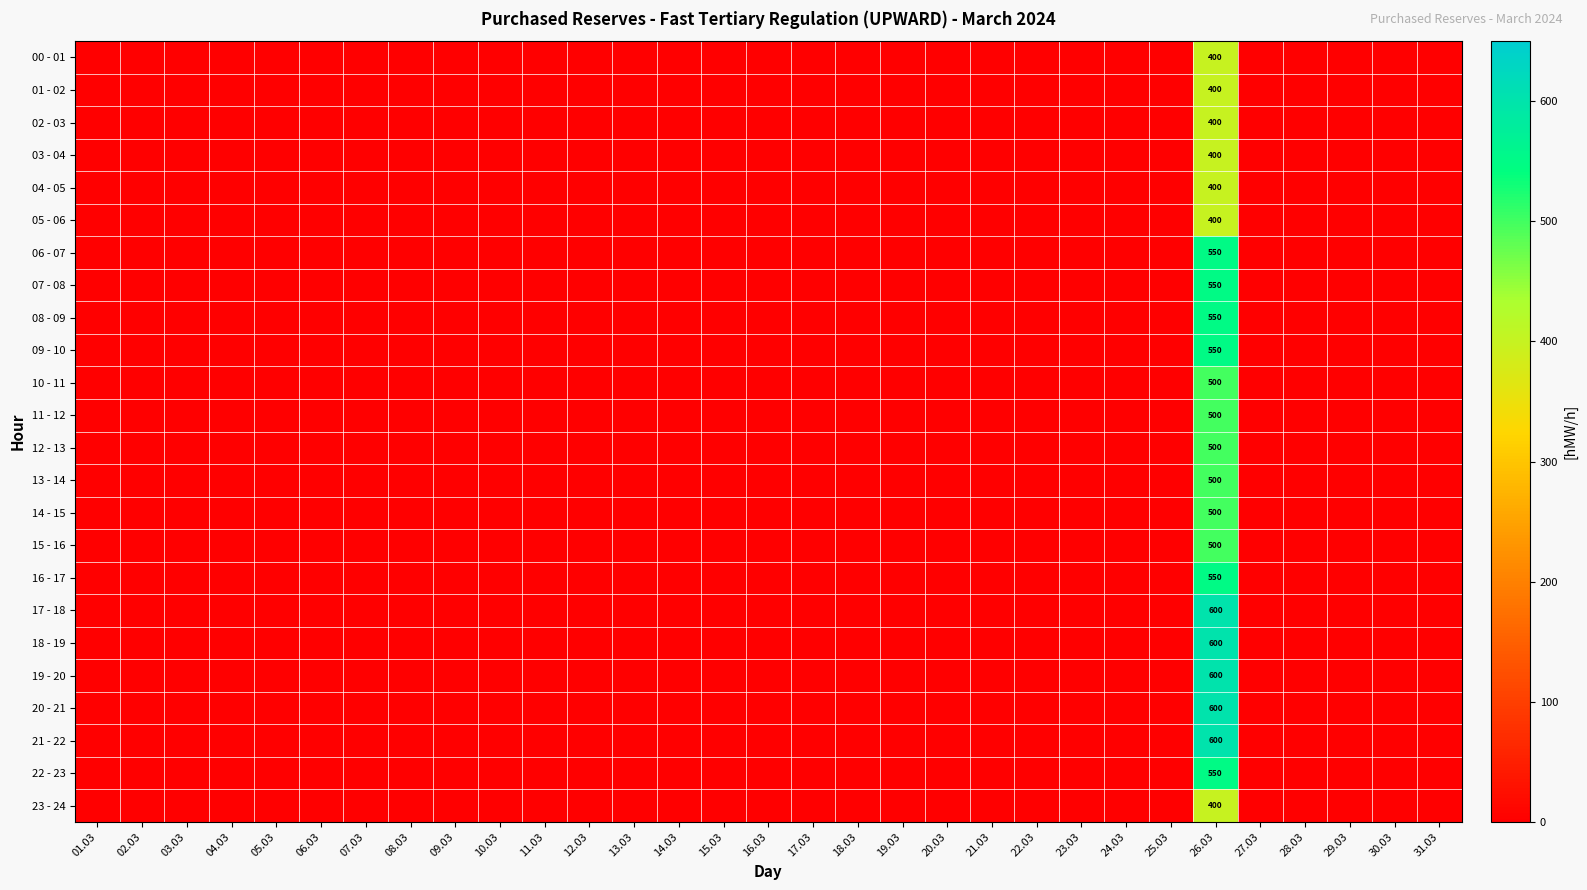

How many categories are shown in the chart?

31